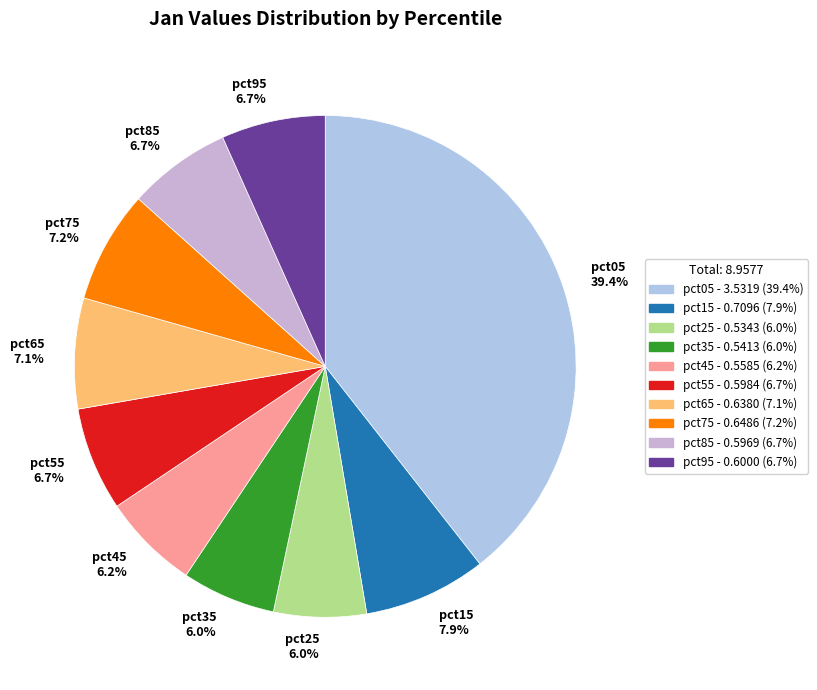

To the nearest percent, what is the average slice percentage?

10%